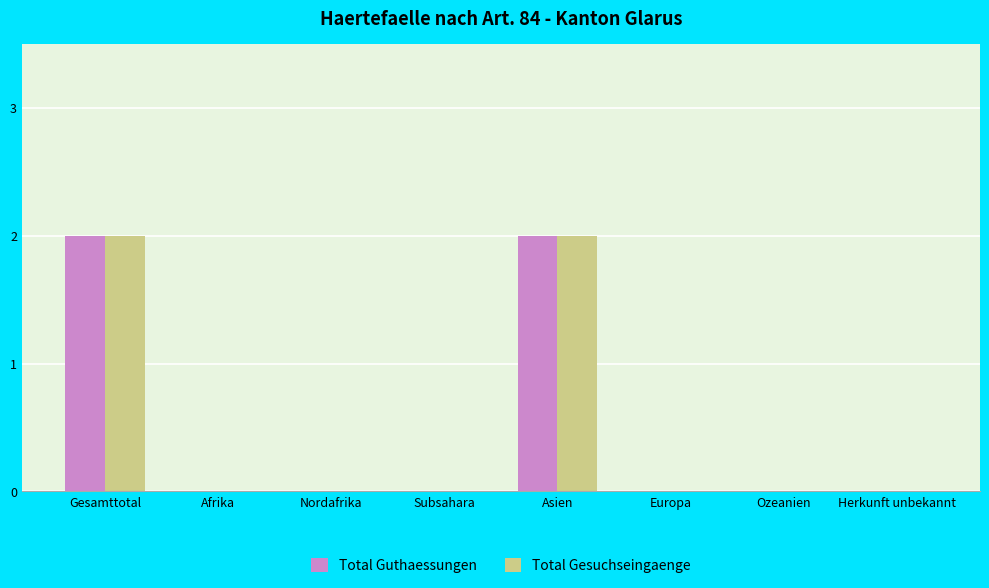

Count the number of data series in this chart.

2